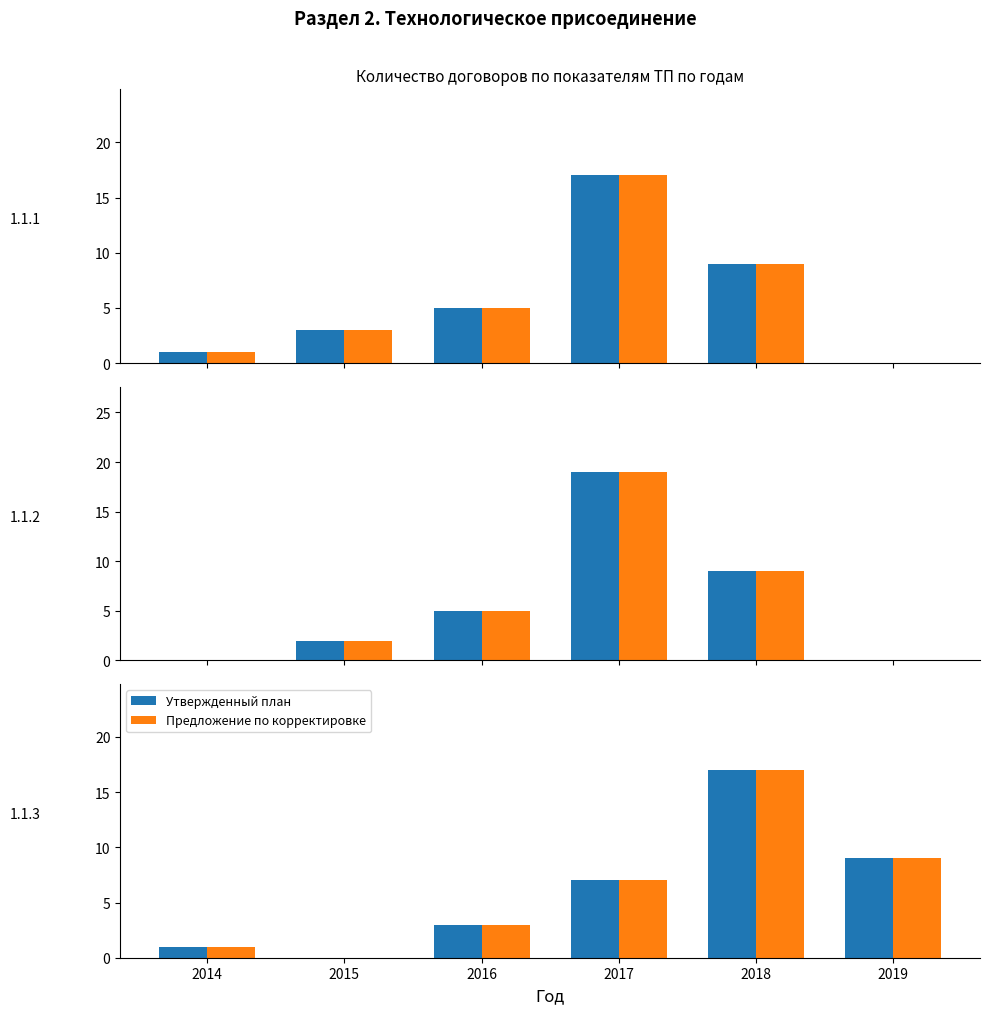

What is the value of the Утвержденный план bar at the 3rd from the left?

3